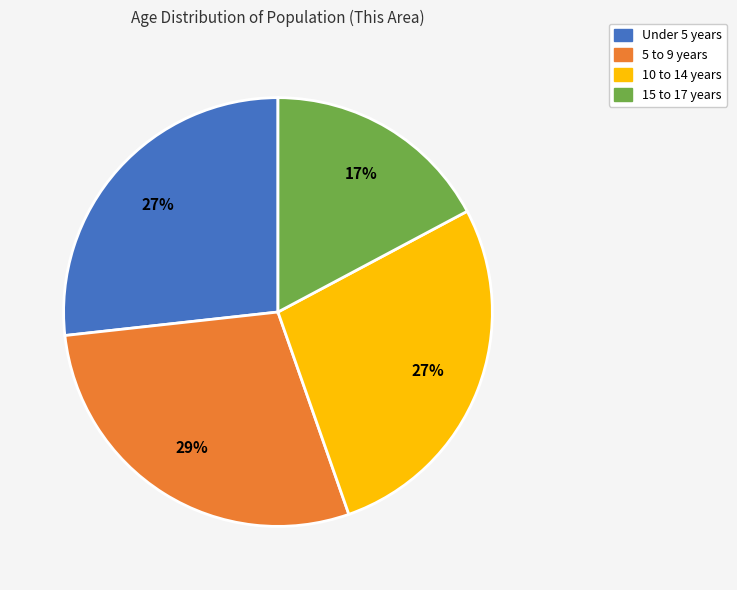

How many segments does this pie chart have?

4